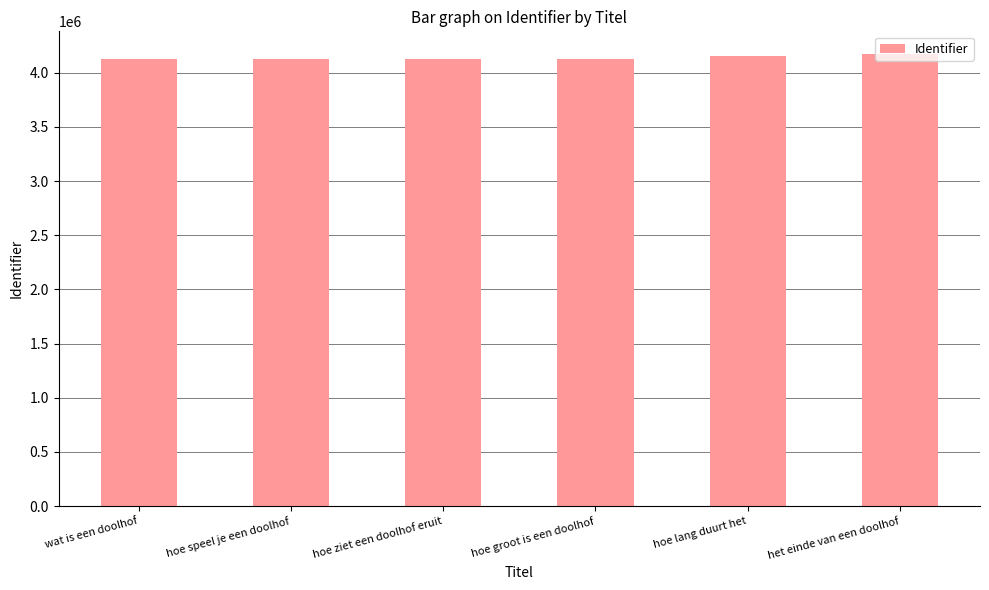

What is the greatest value displayed?

4174153